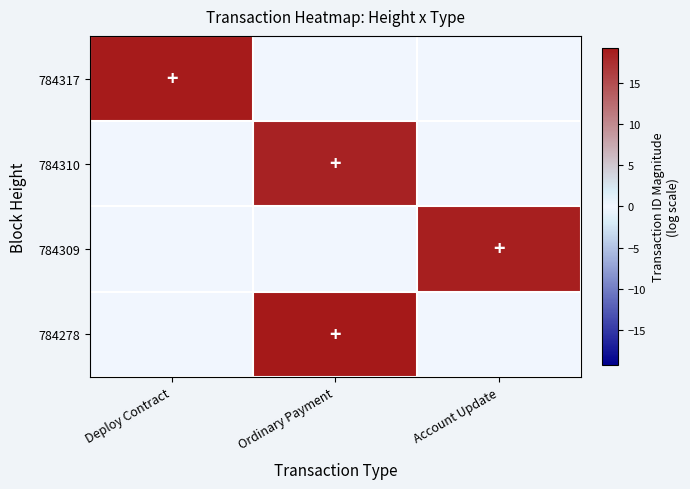

What is the total value across all series at Account Update?

18.7